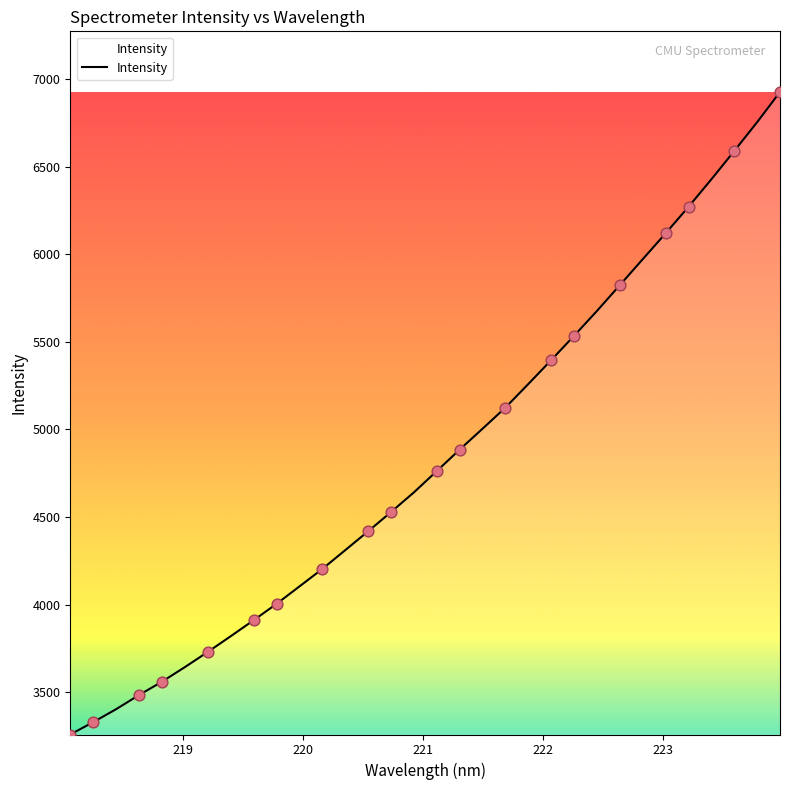

What is the difference between the maximum and minimum values?

3670.3